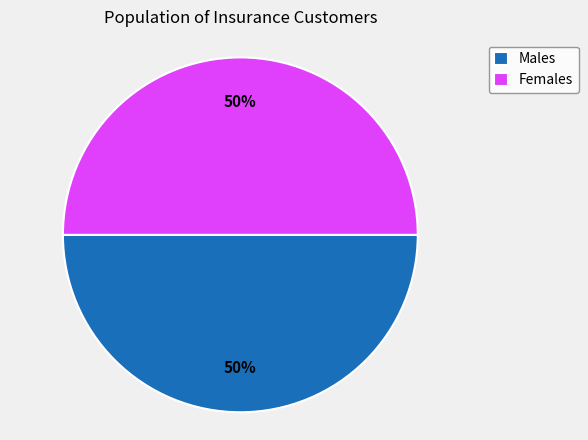

True or false: Females accounts for 60% of the total.

False